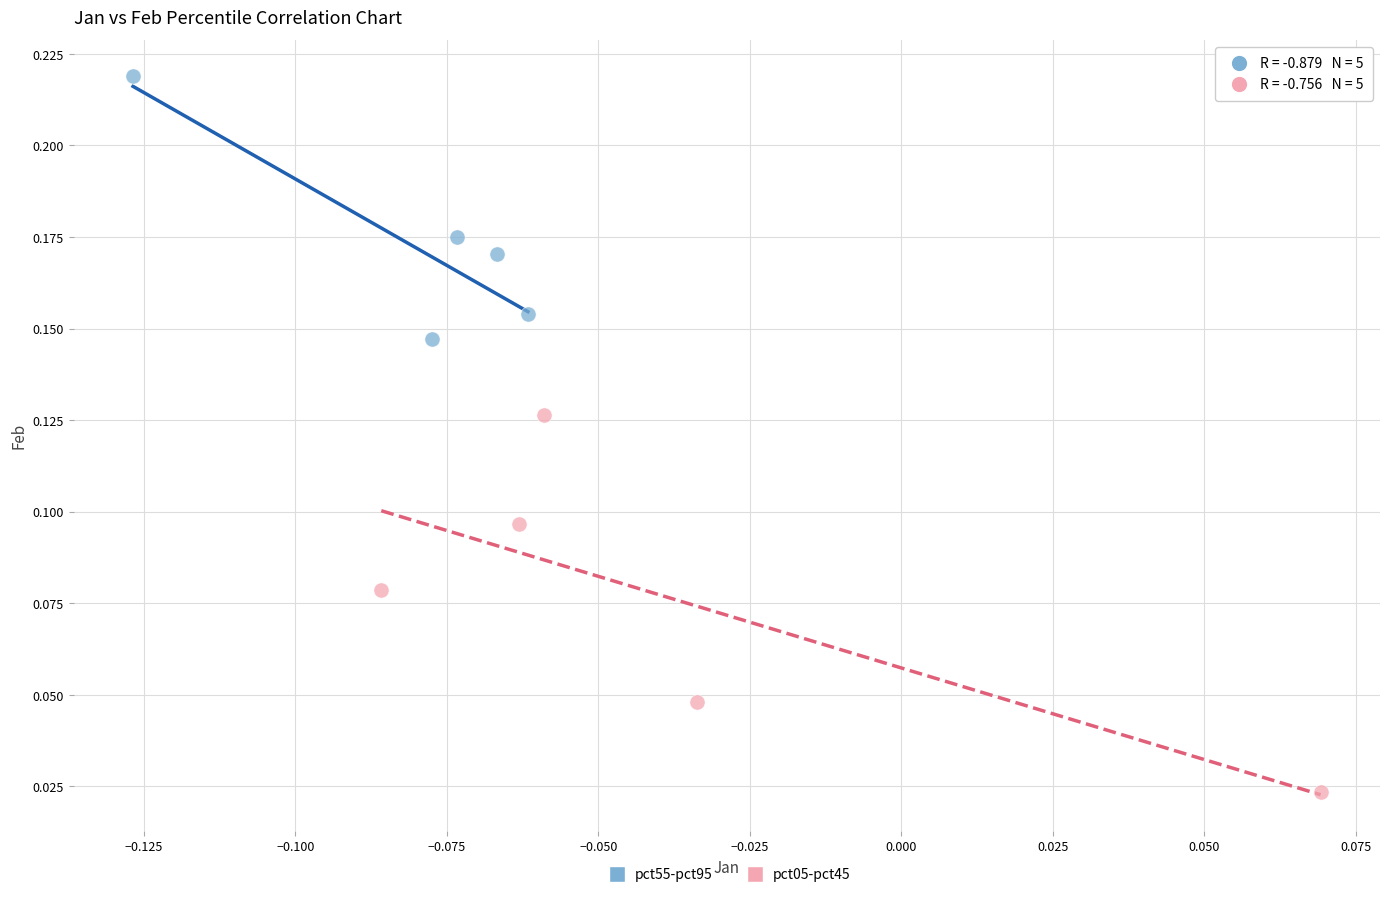

Which series contains the highest Y value?

pct55-pct95